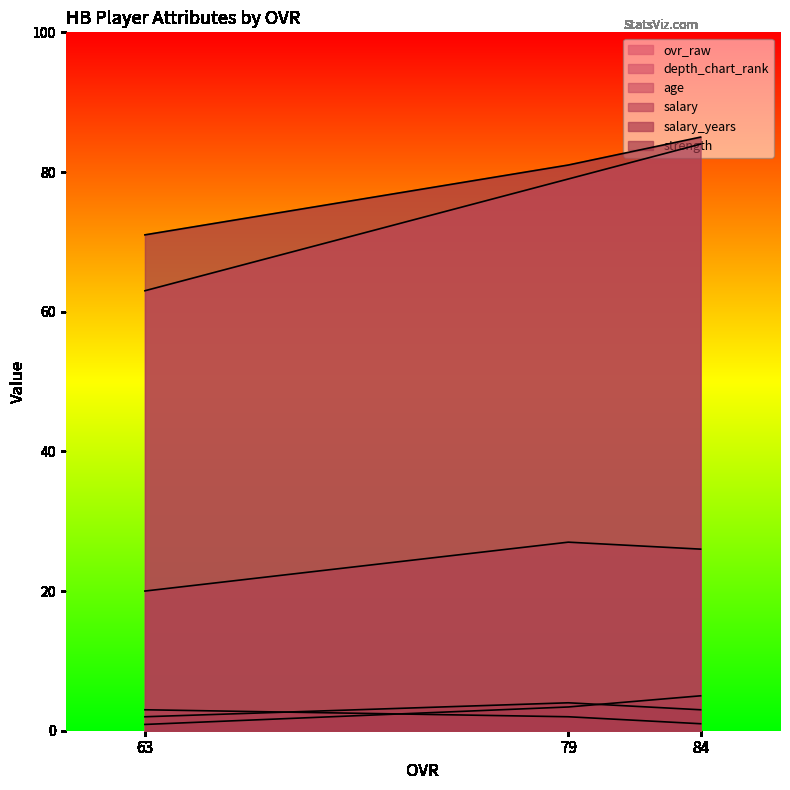

What is the total value across all series at 63?

159.9